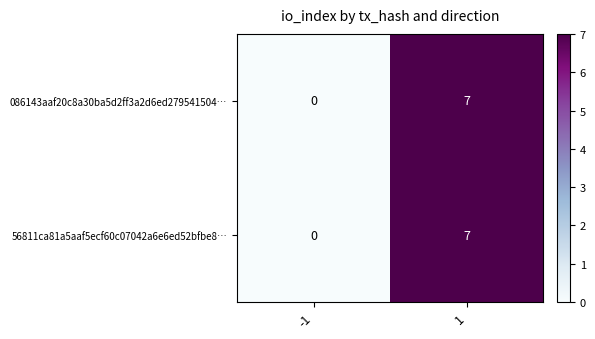

What is the total value across all series at 1?

14